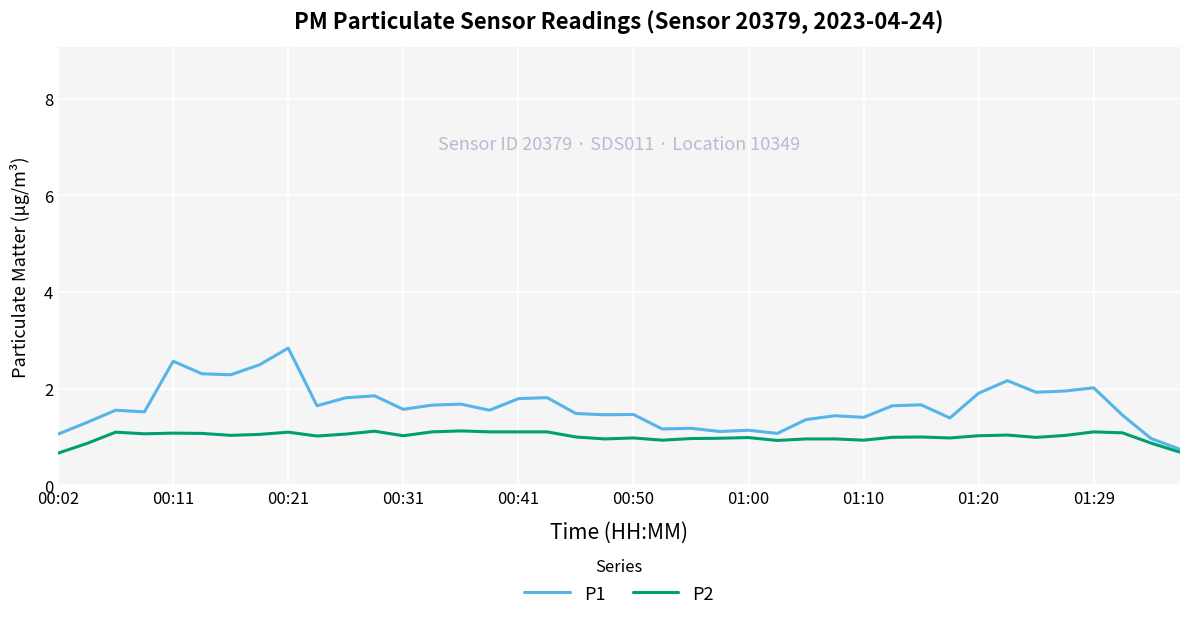

List the series in order of their peak value, highest first.

P1, P2